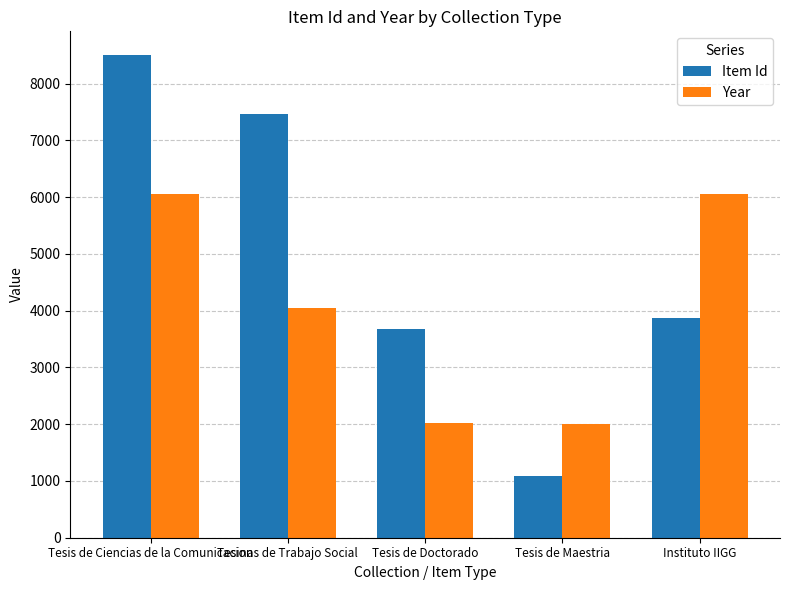

List the labels in order of Item Id value, largest first.

Tesis de Ciencias de la Comunicacion, Tesinas de Trabajo Social, Instituto IIGG, Tesis de Doctorado, Tesis de Maestria